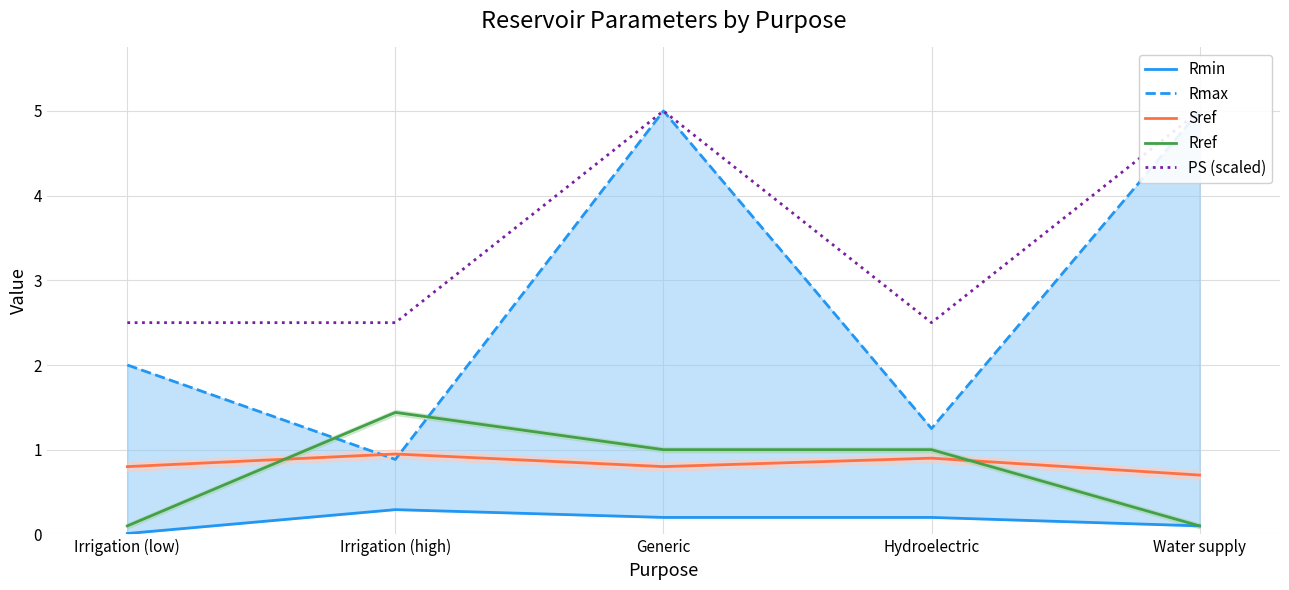

What are all the series names shown in the legend?

Rmin, Rmax, Sref, Rref, PS (scaled)